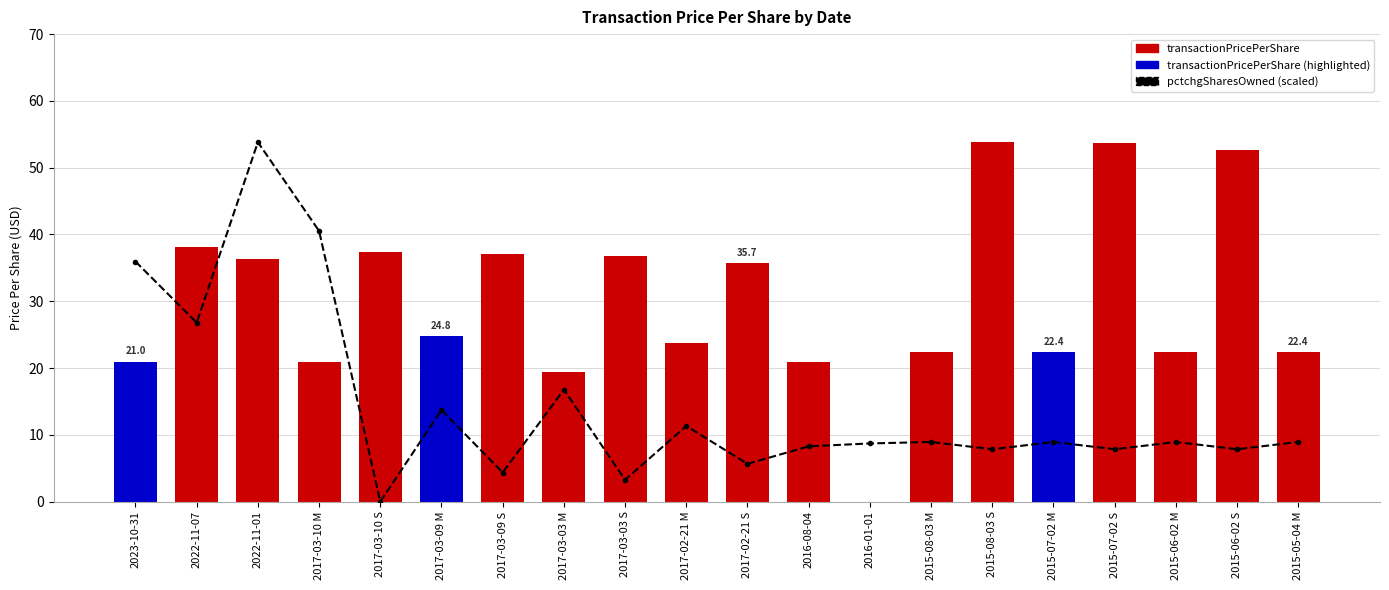

What is the total value across all series at 2017-03-09 M?

38.5